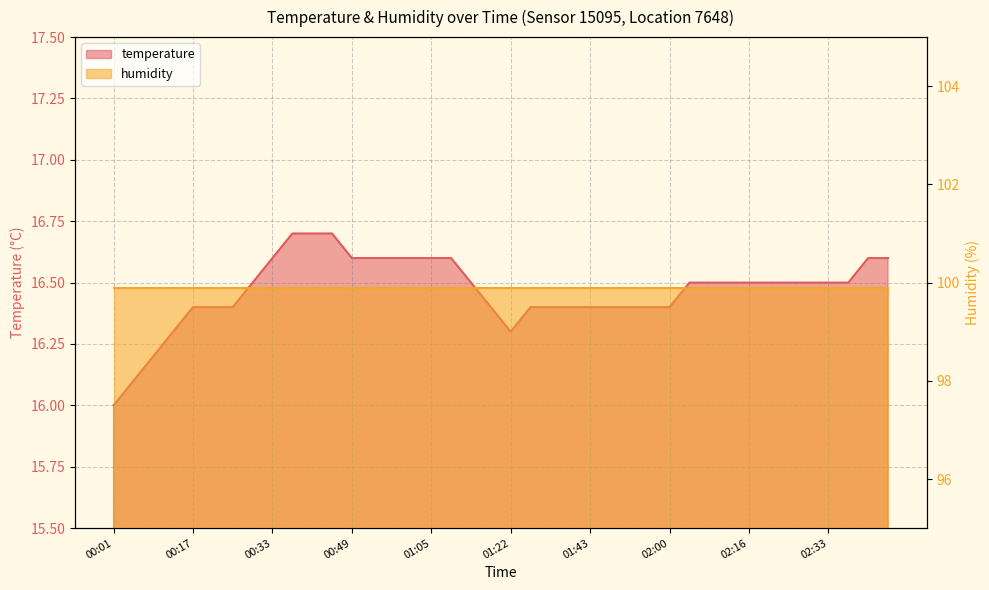

What is the maximum value shown in the chart?

16.7